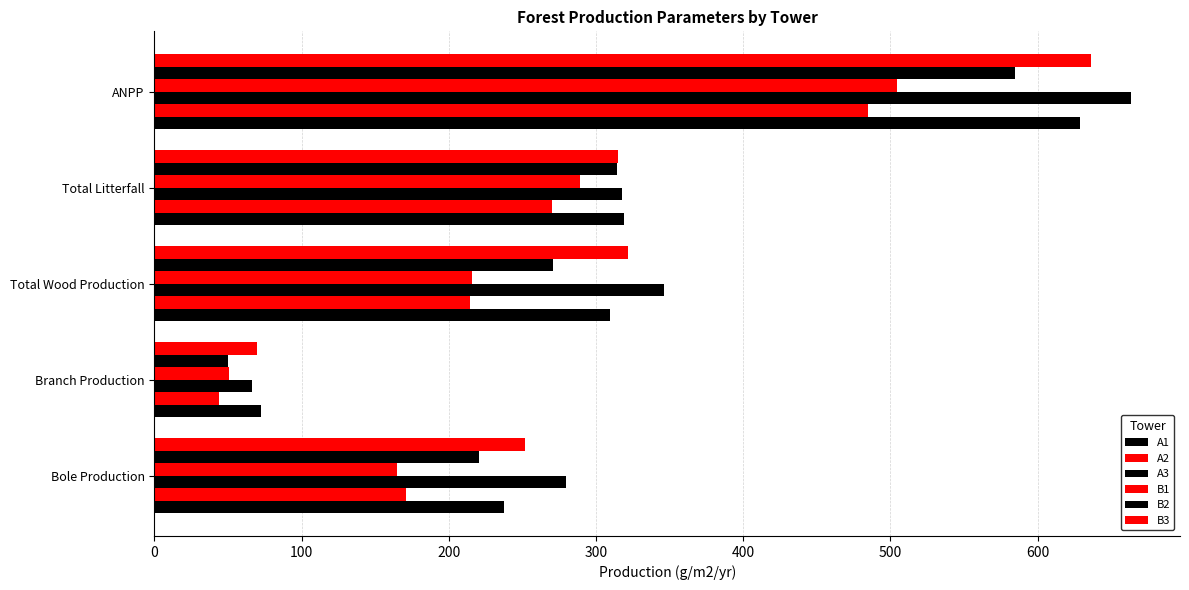

Count the number of categories in the chart.

5